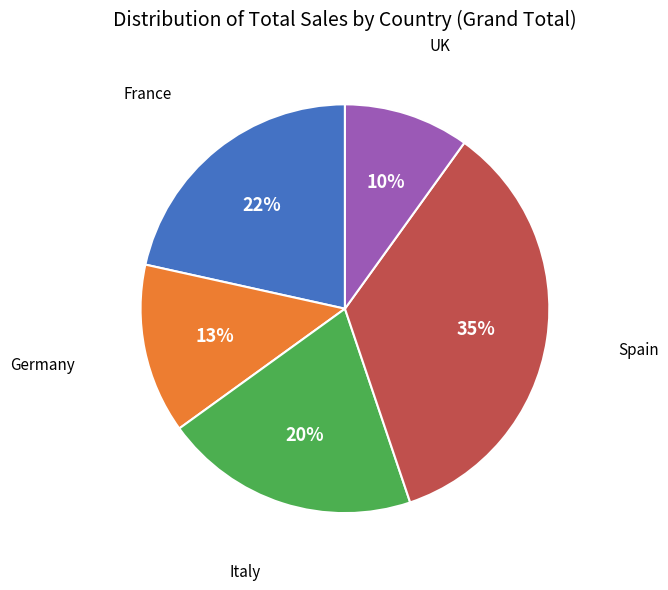

How many segments does this pie chart have?

5